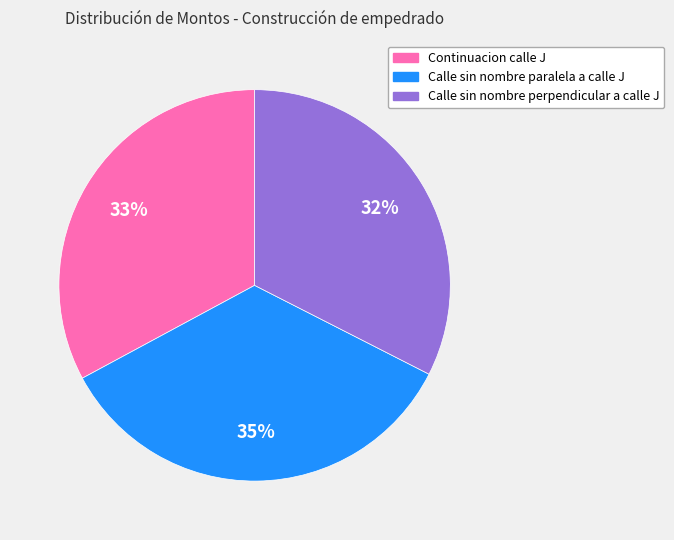

Which has a higher value, Calle sin nombre perpendicular a calle J or Calle sin nombre paralela a calle J?

Calle sin nombre paralela a calle J